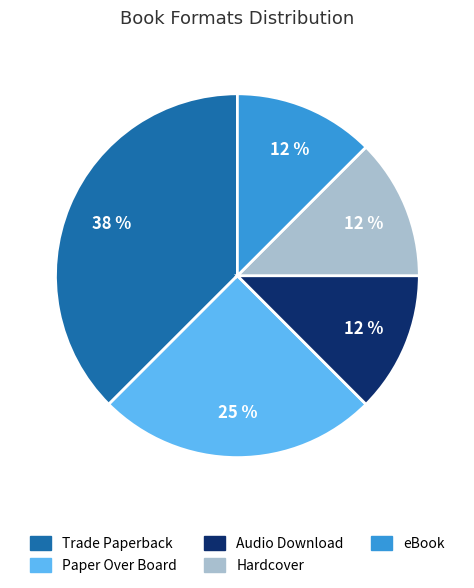

To the nearest percent, what percentage of the pie is Paper Over Board?

25%